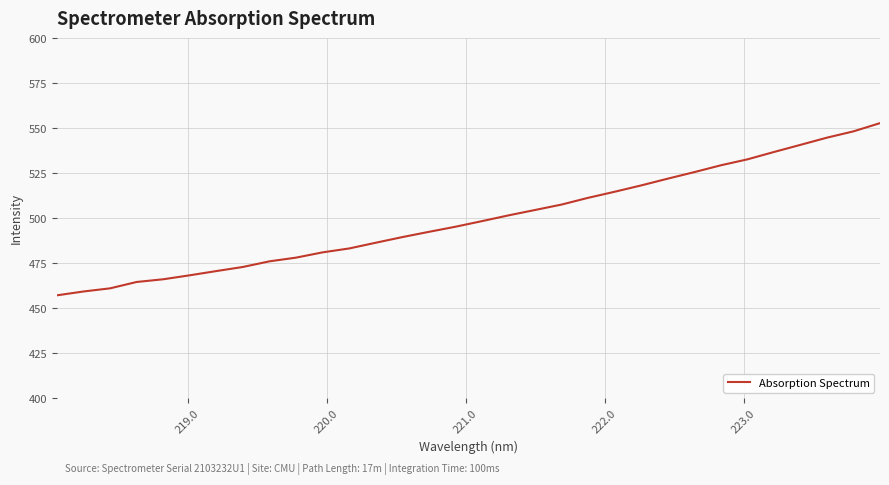

What is the minimum value shown in the chart?

457.2